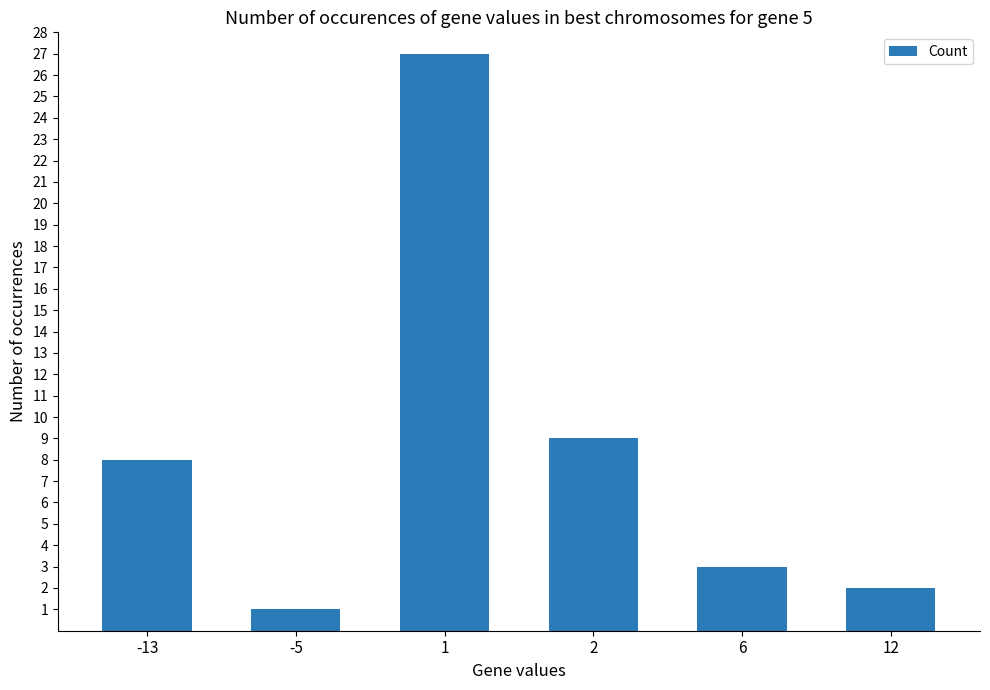

Where is the data nearest to the value 14?

2